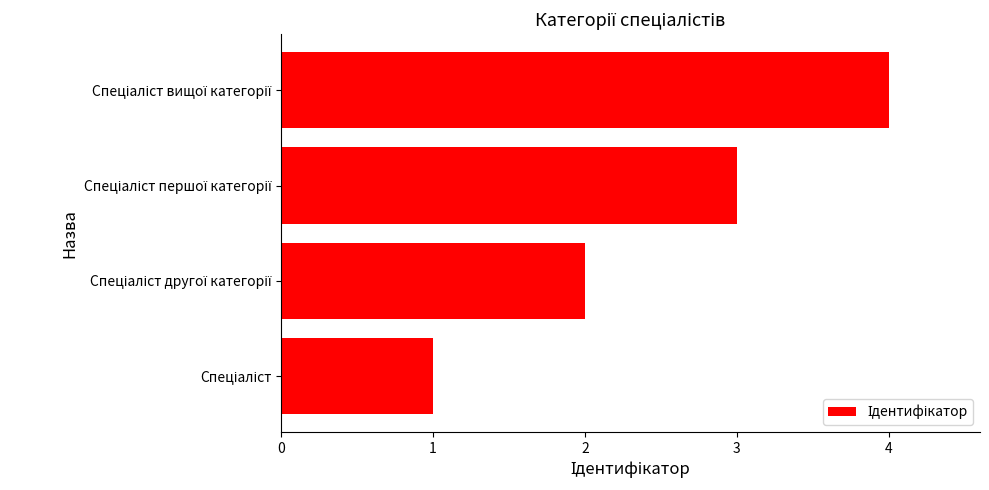

Count the values in the range 2 to 4.

3